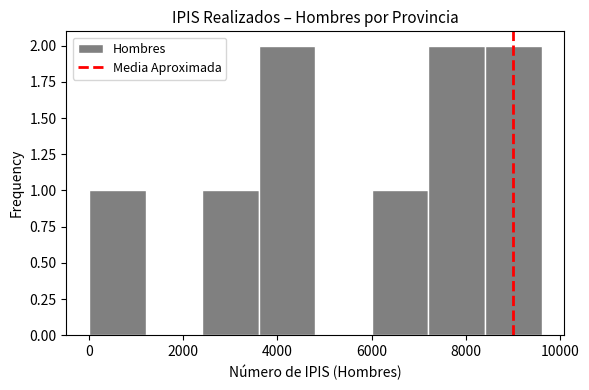

Reading left to right, transcribe this chart: for each bar, give the range it covers on the x-axis and its height. Neither the bar edges nor the heights are printed on the chart, so give them approximately, as read against the axes.

0 to 1200: 1
1200 to 2400: 0
2400 to 3600: 1
3600 to 4800: 2
4800 to 6000: 0
6000 to 7200: 1
7200 to 8400: 2
8400 to 9600: 2